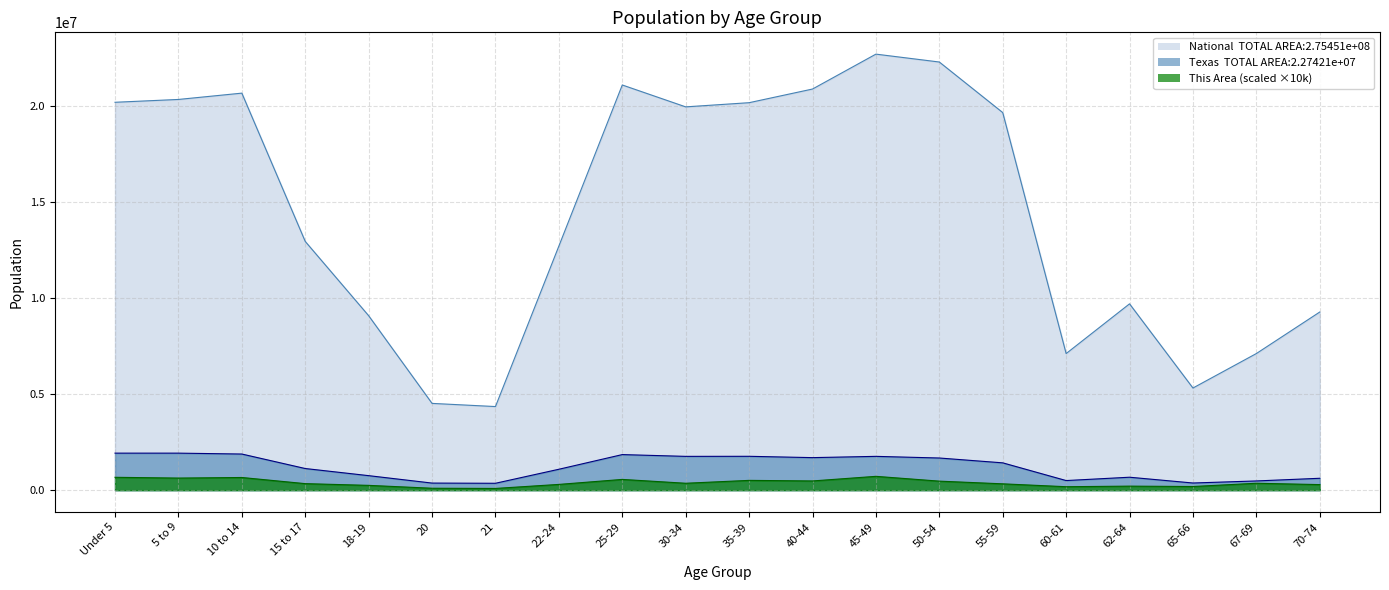

At which category is the sum across all series the highest?

45-49